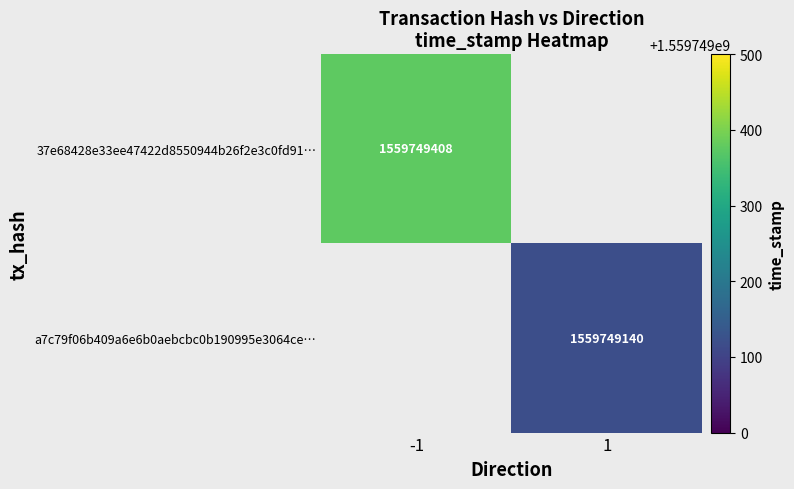

Between 1 and -1, which is larger?

-1